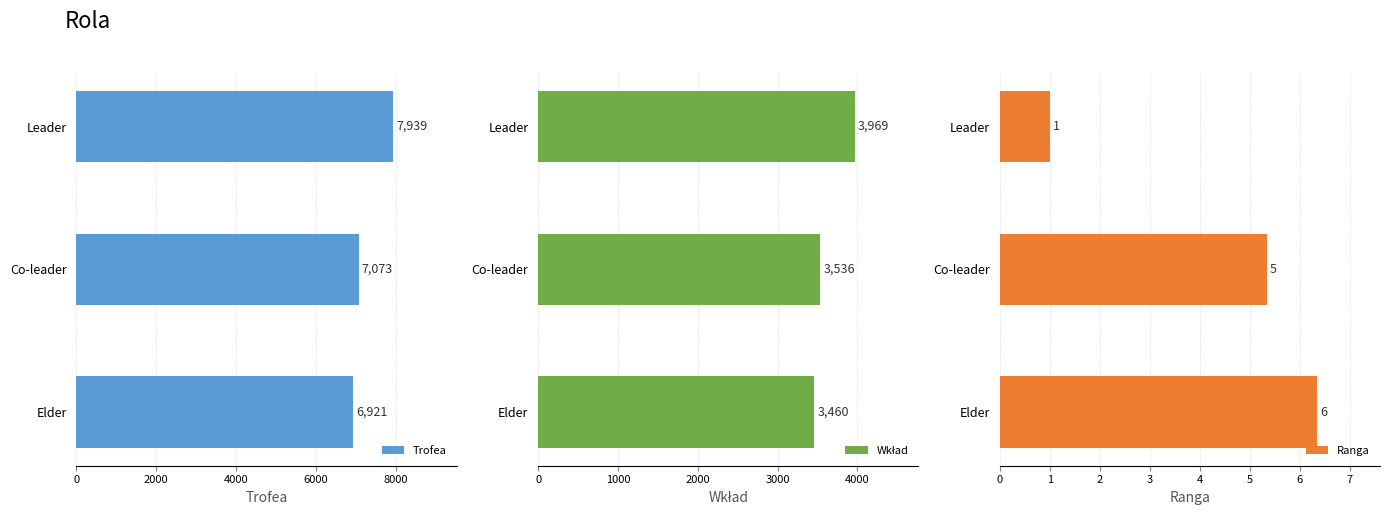

Where is Trofea nearest to the value 7429?

Co-leader